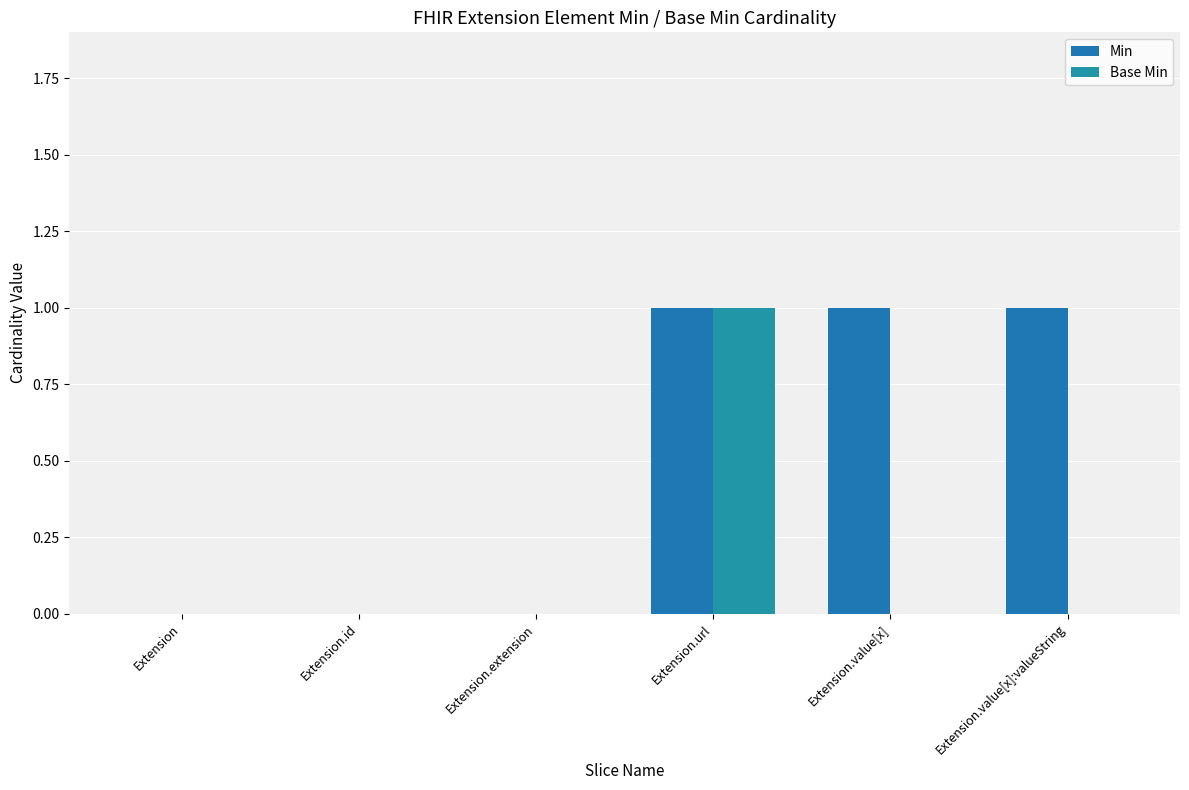

Count the number of data series in this chart.

2